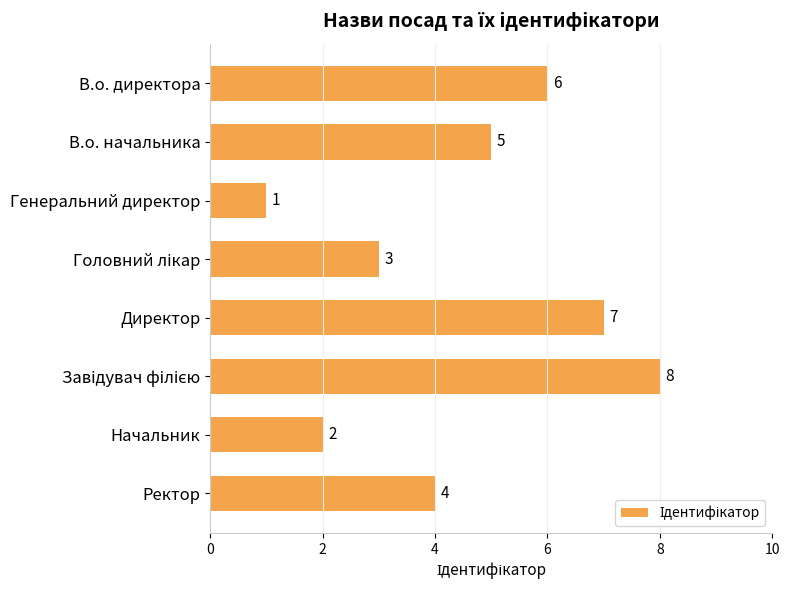

How many series are shown in this chart?

1